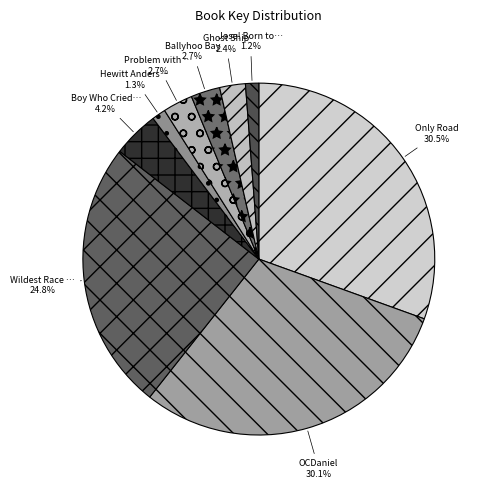

Rank the categories by value from lowest to highest.

Jose! Born to Dance, Hewitt Anderson's Great Big Life, Ghost Ship, Ballyhoo Bay, Problem with the Puddles, Boy Who Cried Bigfoot!, Wildest Race Ever, OCDaniel, Only Road